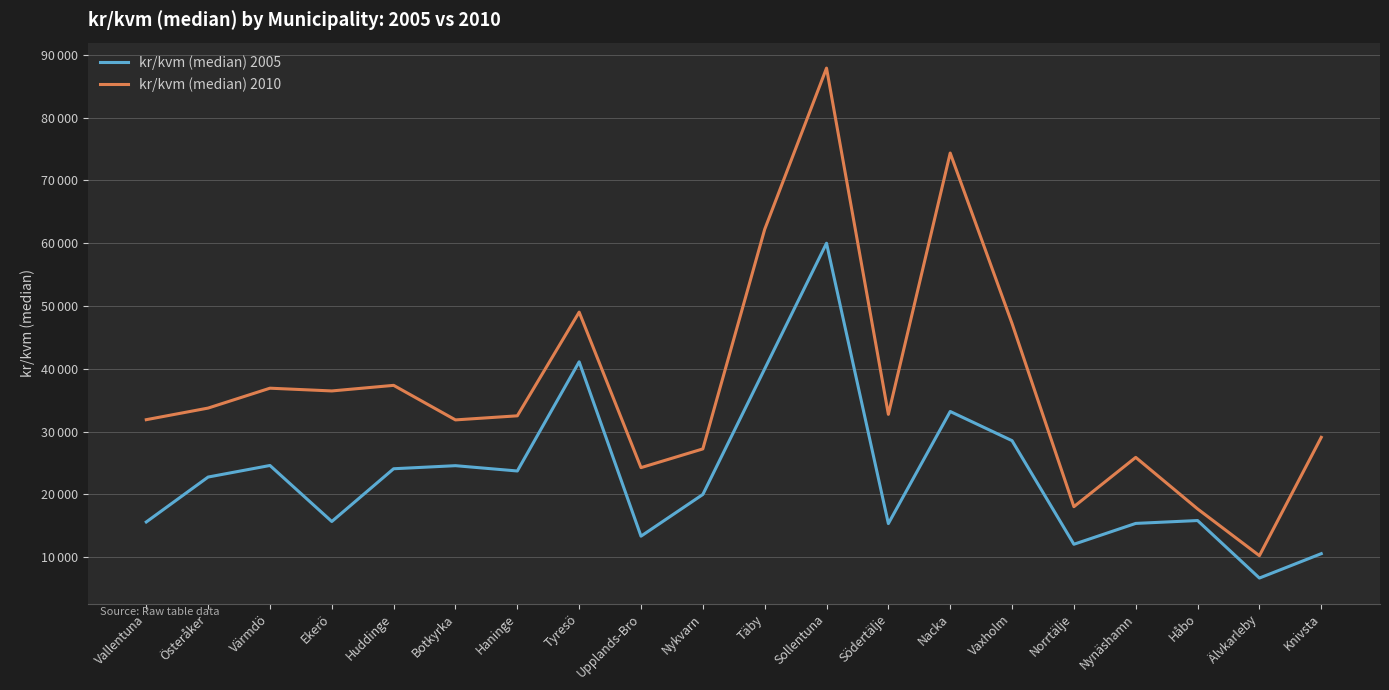

Is the value of kr/kvm (median) 2005 at Södertälje greater than the value of kr/kvm (median) 2010 at Nykvarn?

No